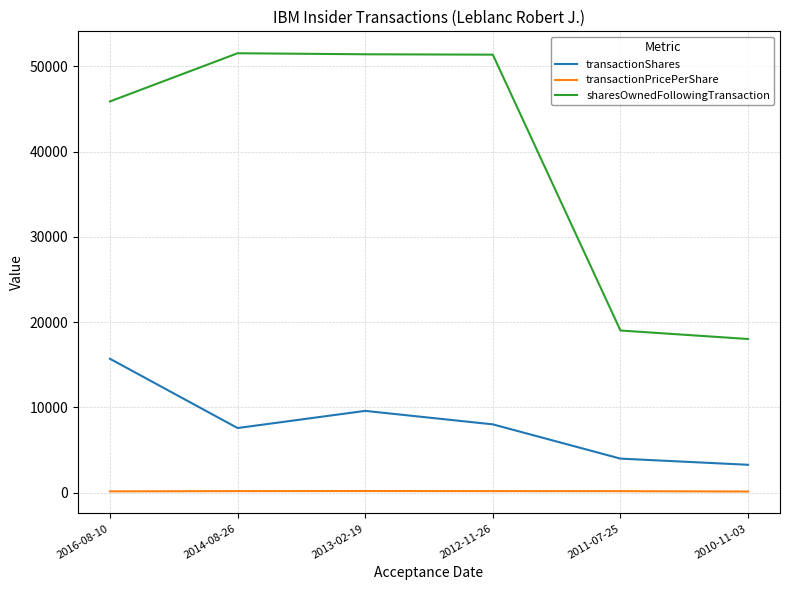

True or false: transactionPricePerShare and sharesOwnedFollowingTransaction intersect in this chart.

False